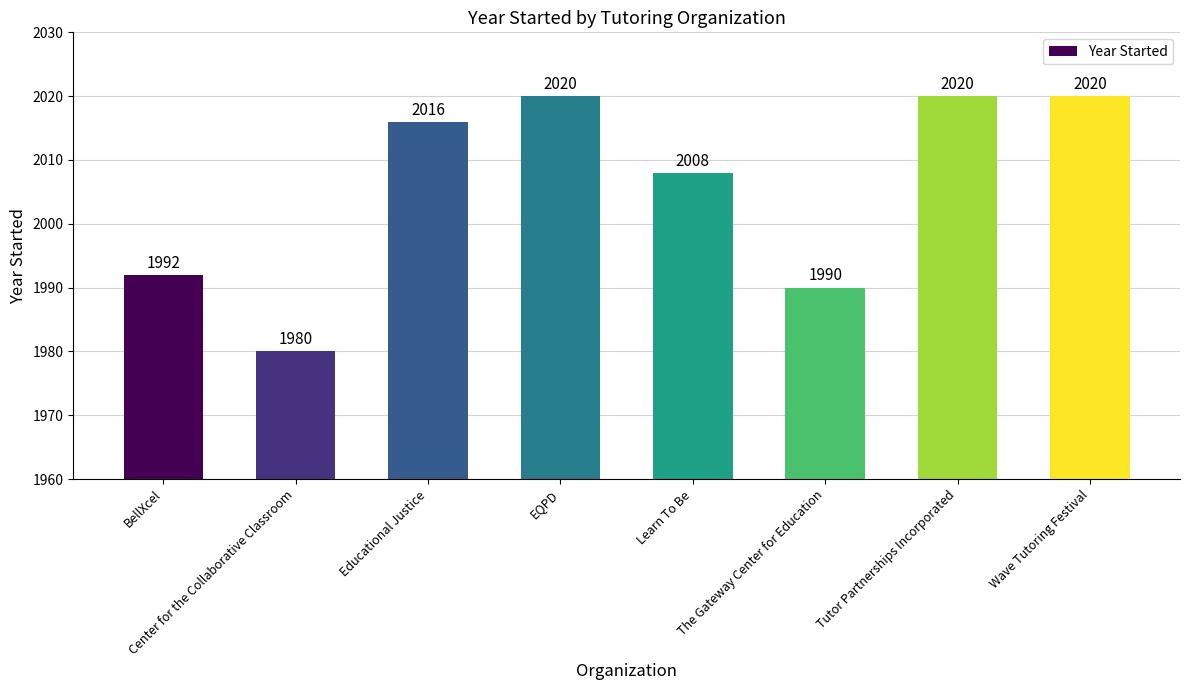

What is the maximum value shown in the chart?

2020